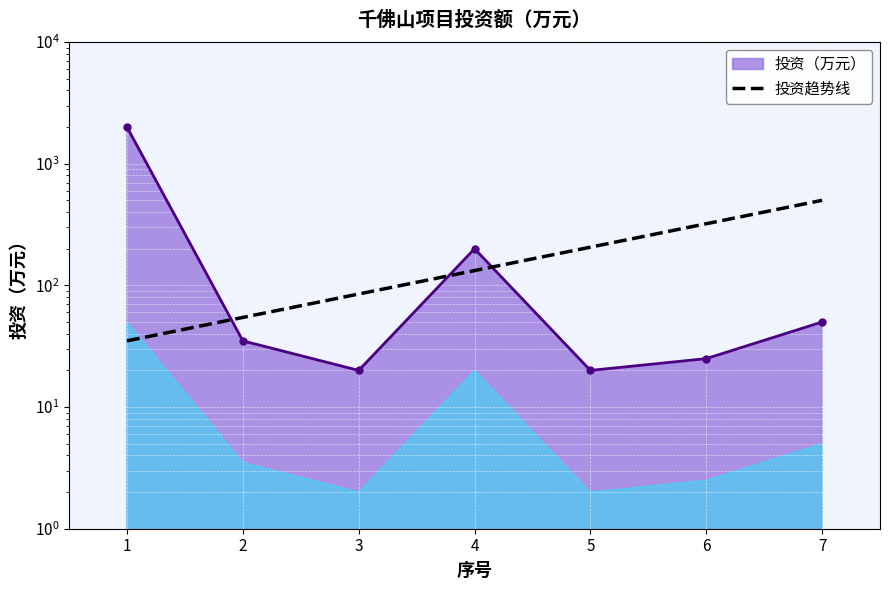

Reading left to right, list all the values displayed in this chart.

1=2000	2=35	3=20	4=200	5=20	6=25	7=50